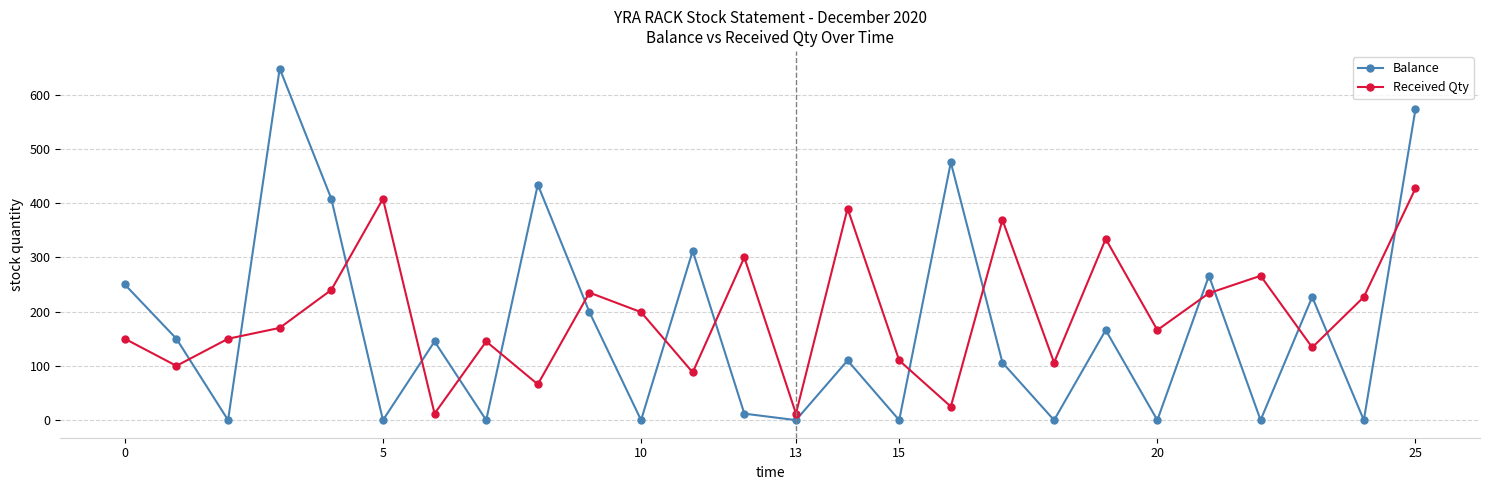

Which series has the largest total across all categories?

Received Qty